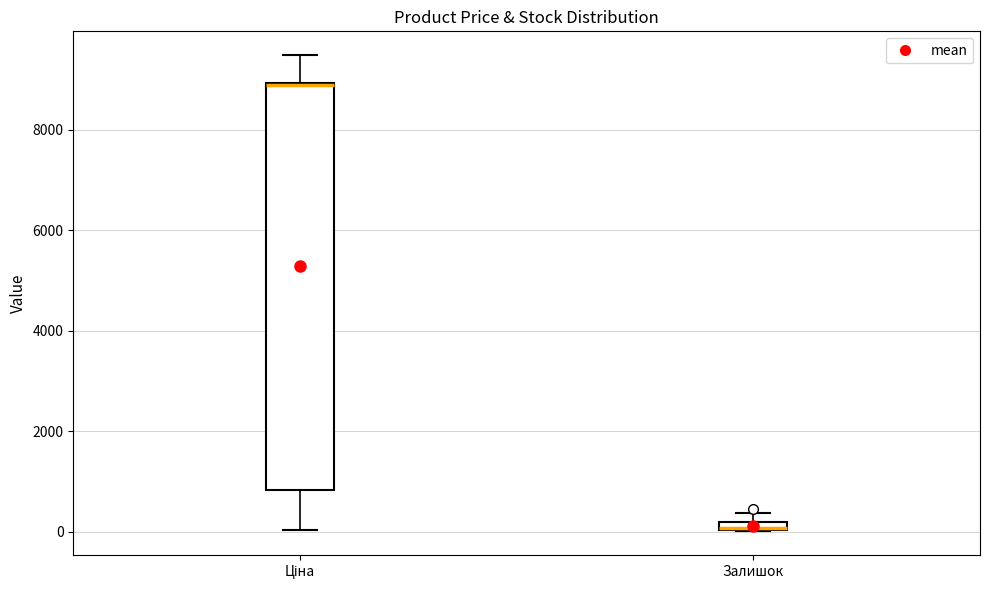

Where is the upper edge of the box for Залишок on the y-axis? The values are not printed on the chart, so give them approximately, as read against the axis.

200